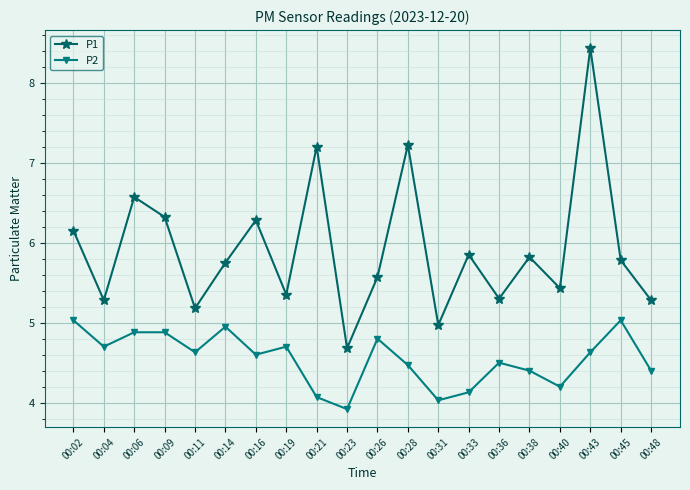

What is the sum of all P1 values?

118.4